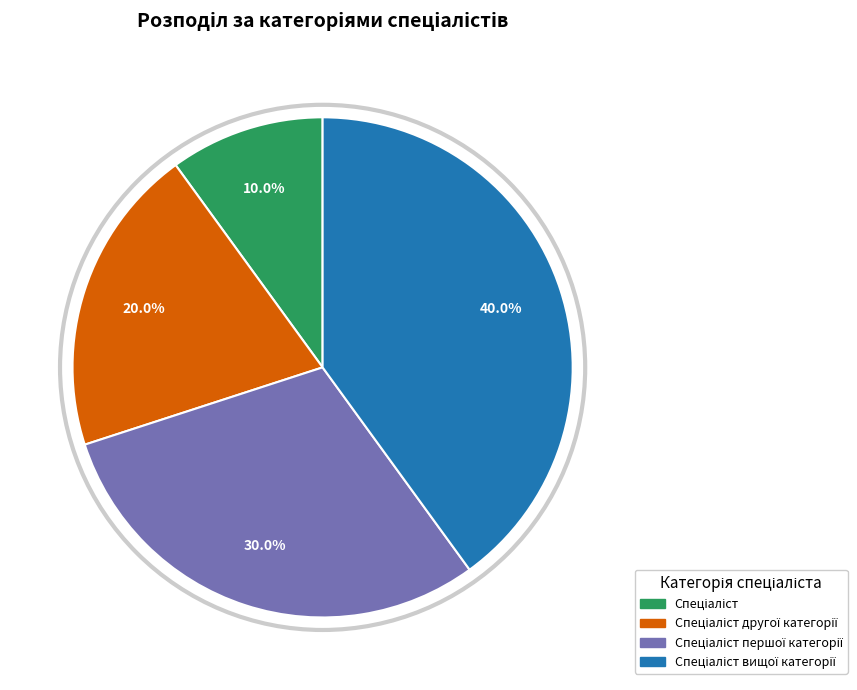

How many segments does this pie chart have?

4